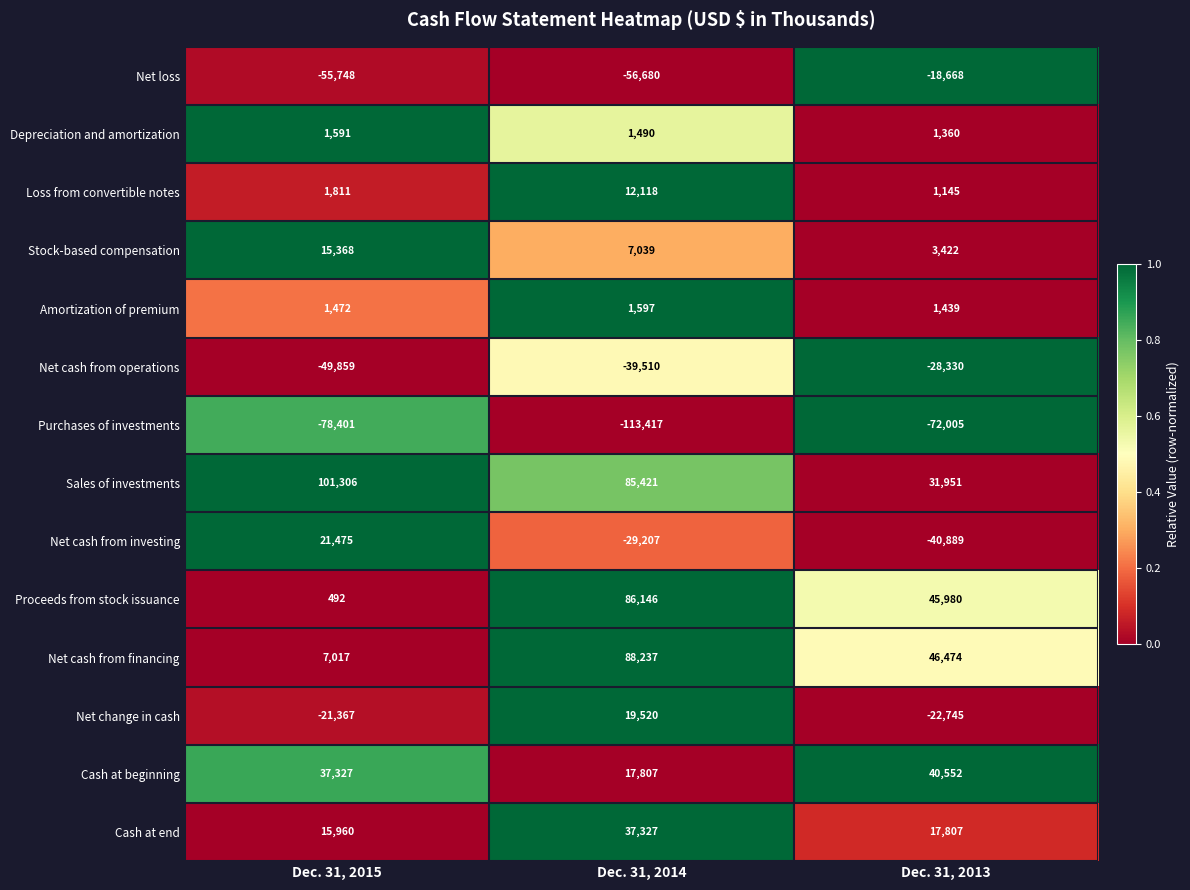

Which series has the largest total across all categories?

Sales of investments